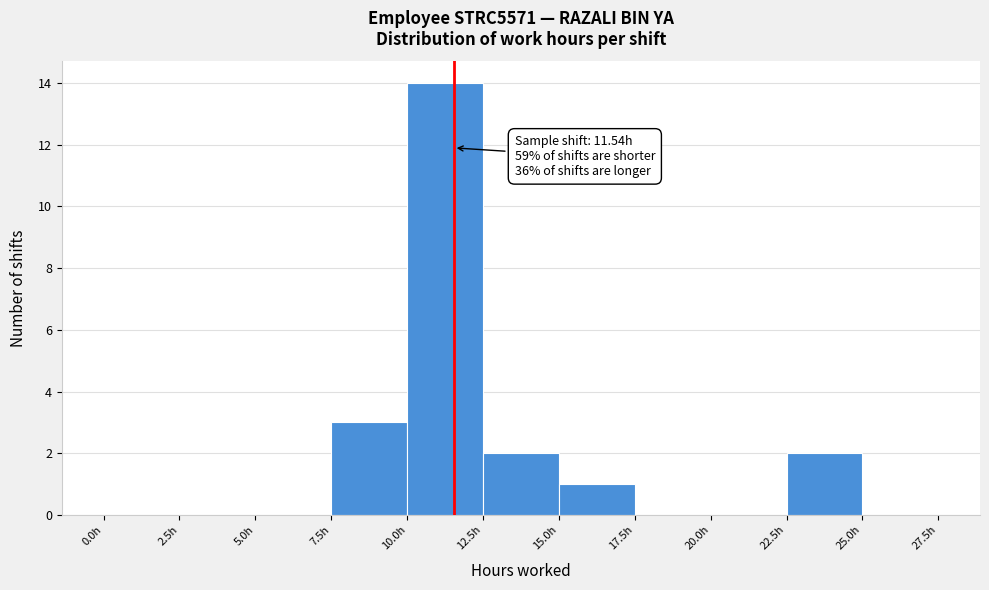

Over which range of the x-axis is the bar tallest?

10.0 to 12.5